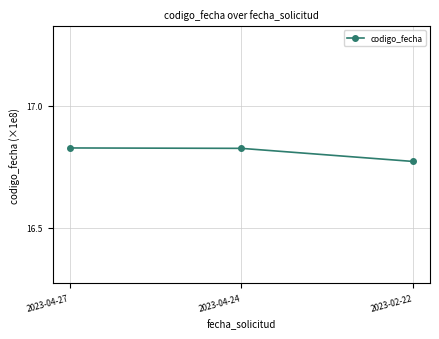

What position from the right is 2023-04-24?

2